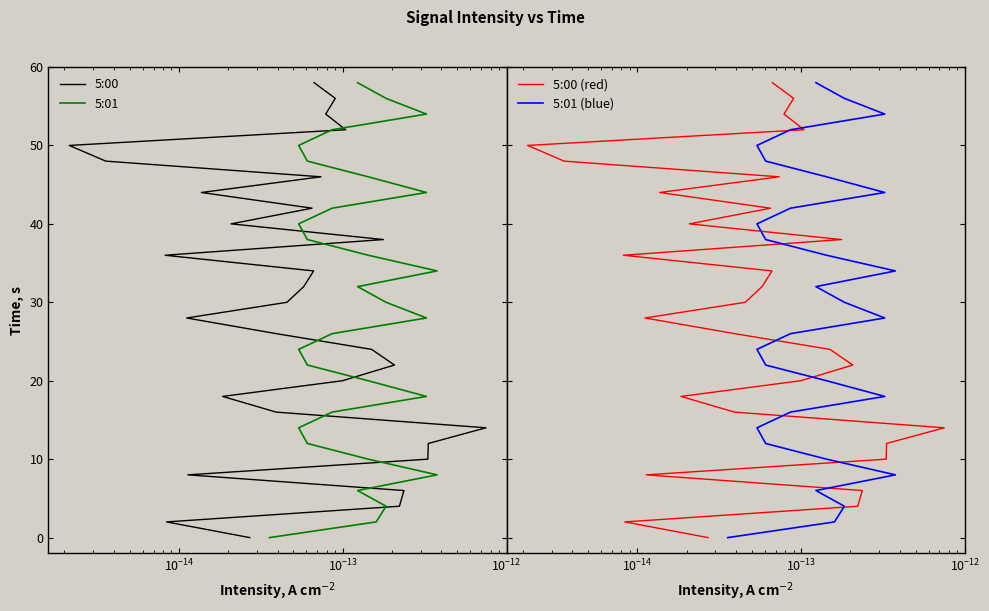

How many values in the 5:01 (blue) series are below 30?

15